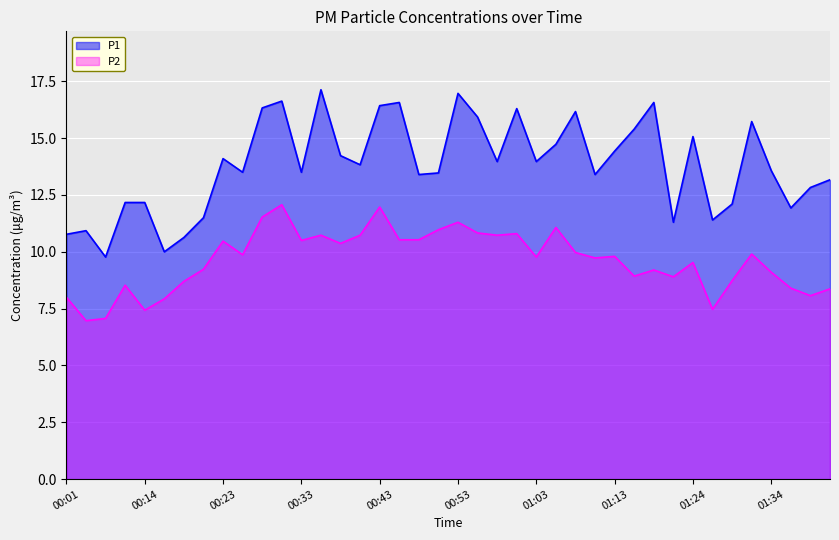

How many lines are shown in the chart?

2